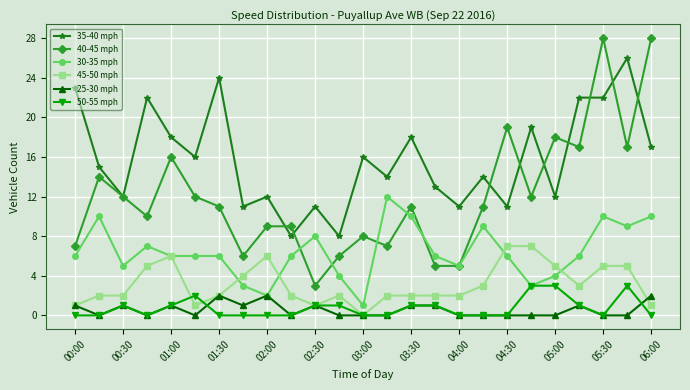

How many lines are shown in the chart?

6